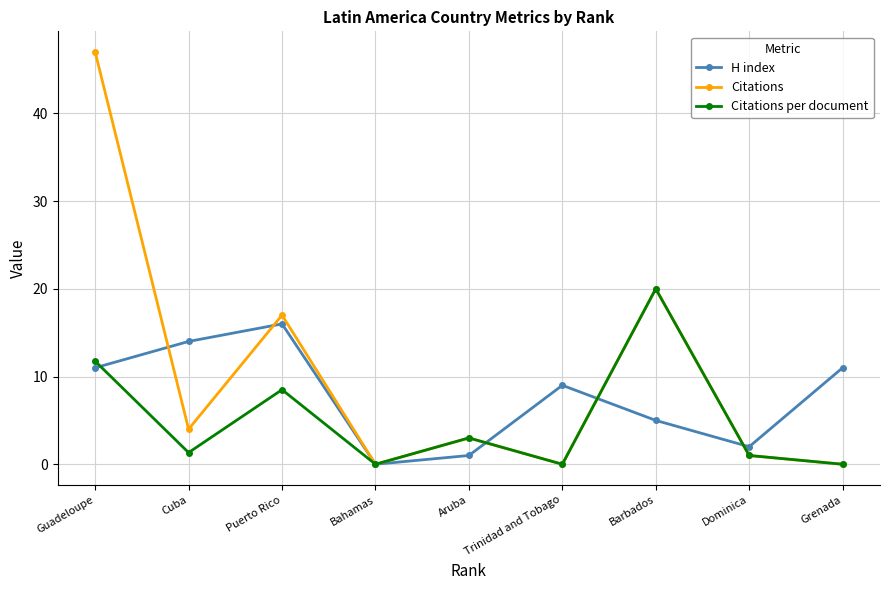

Reading left to right, extract all data points from this chart.

H index: 11.0	14.0	16.0	0.0	1.0	9.0	5.0	2.0	11.0
Citations: 47.0	4.0	17.0	0.0	3.0	0.0	20.0	1.0	0.0
Citations per document: 11.8	1.3	8.5	0.0	3.0	0.0	20.0	1.0	0.0